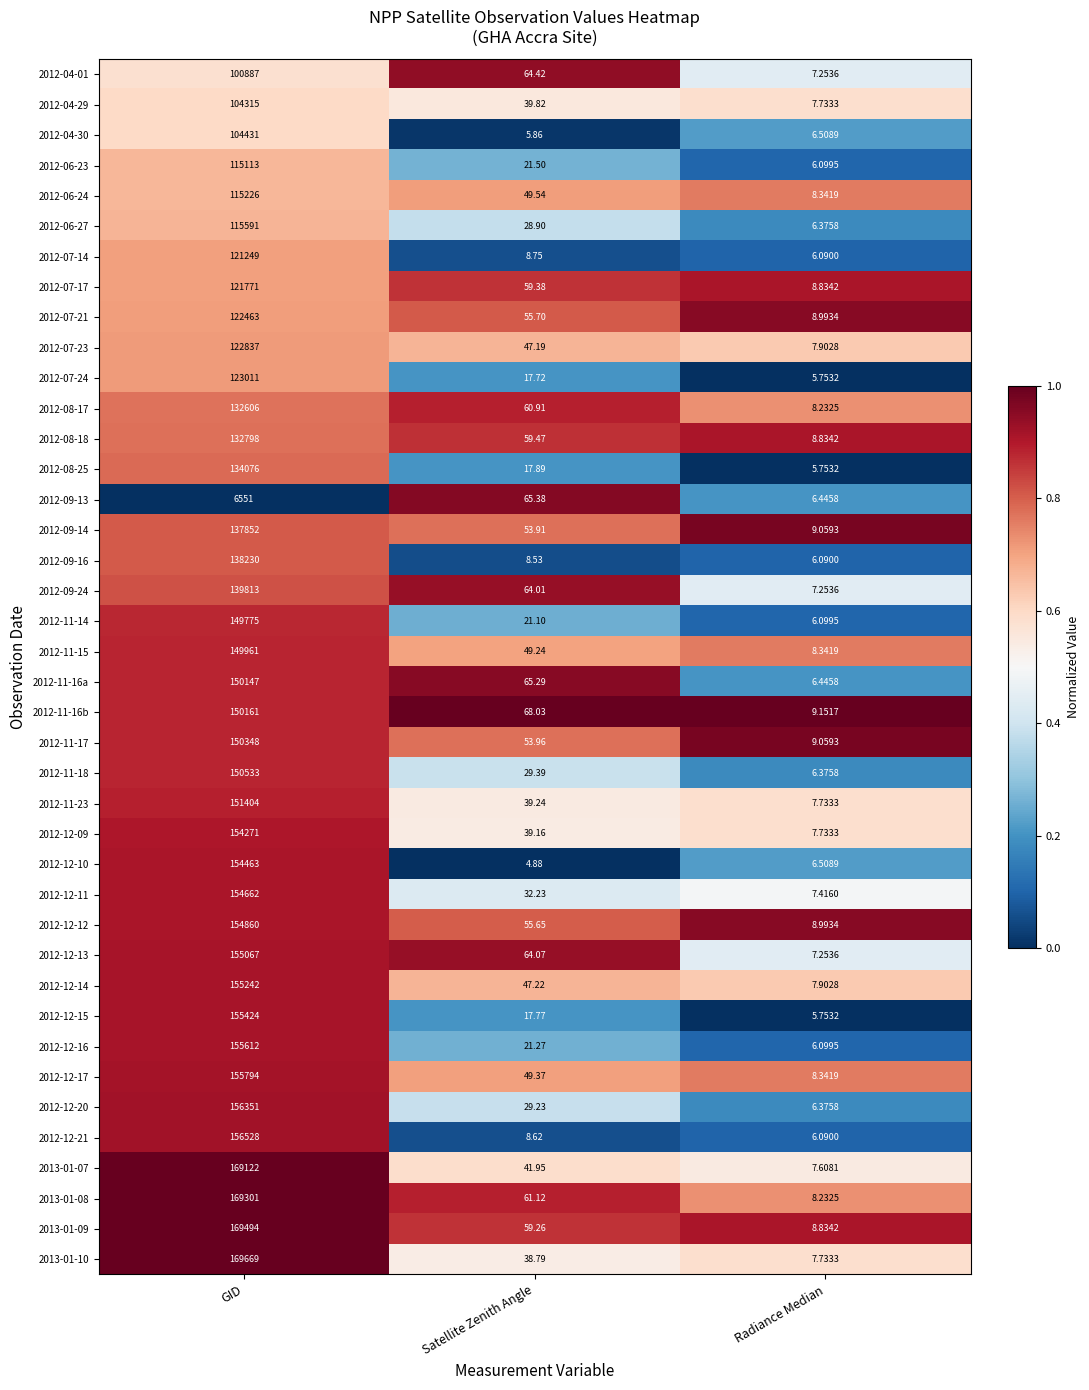

Which label corresponds to the smallest value in the chart?

Satellite Zenith Angle